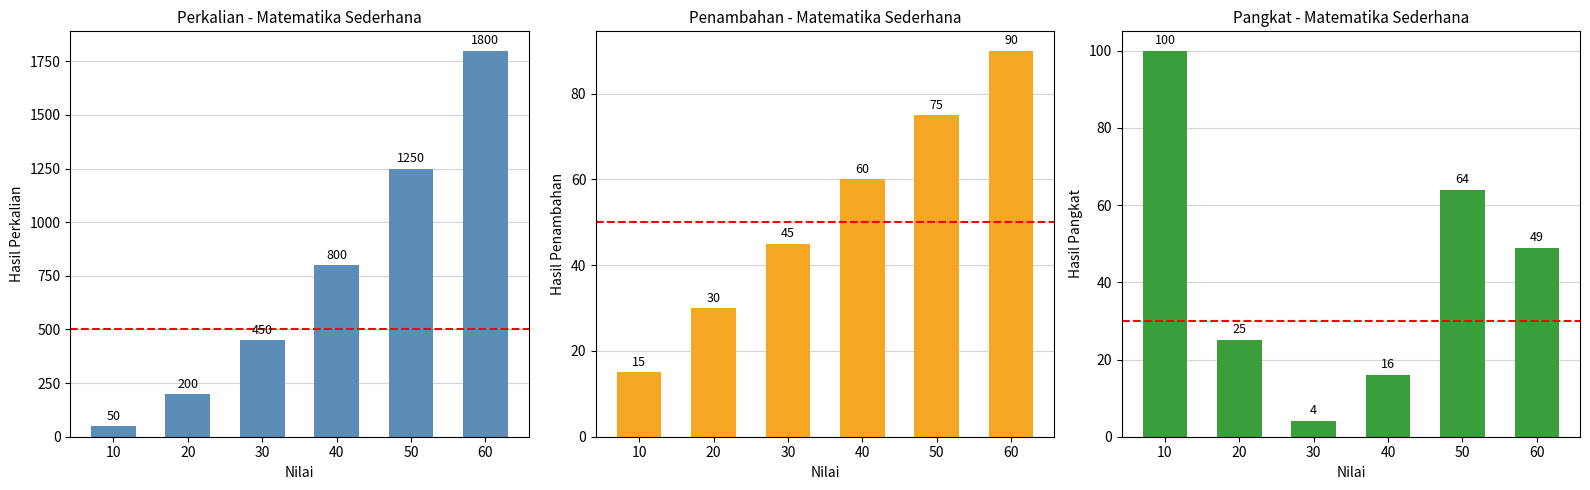

List the labels in order of Penambahan (col_10) value, smallest first.

10, 20, 30, 40, 50, 60